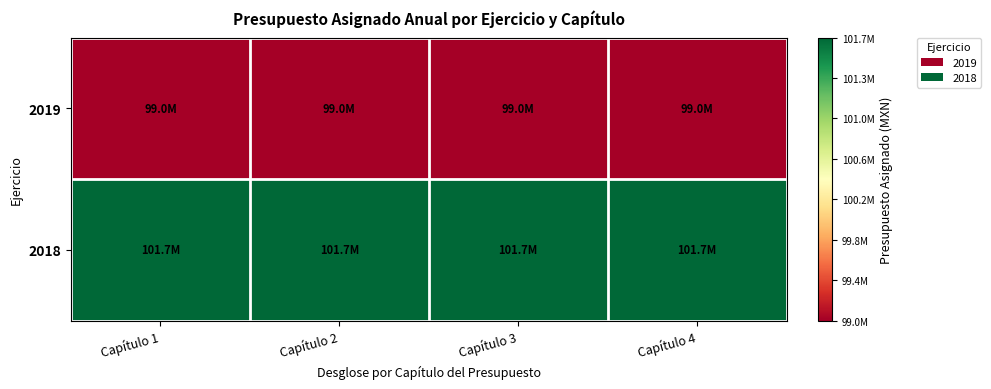

Reading left to right, list all the values displayed in this chart.

2019: Capítulo 1=99028117	Capítulo 2=99028117	Capítulo 3=99028117	Capítulo 4=99028117
2018: Capítulo 1=101722964	Capítulo 2=101722964	Capítulo 3=101722964	Capítulo 4=101722964